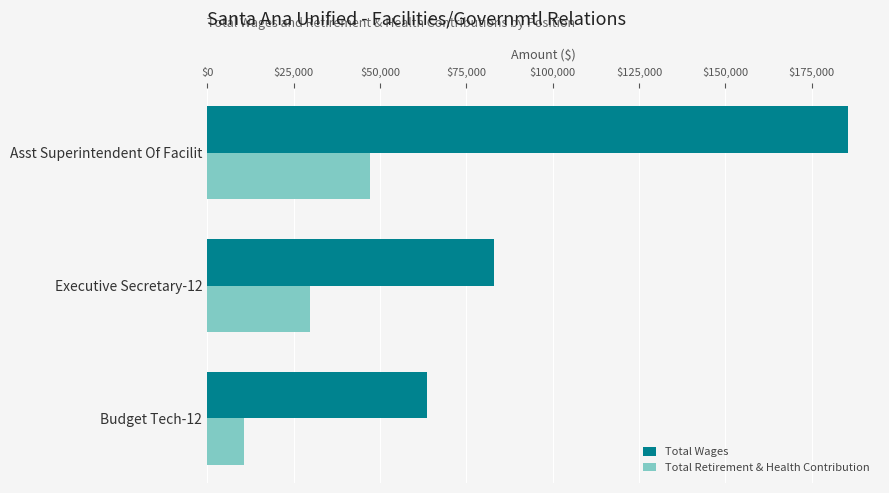

What is the difference between the maximum and minimum values in the Total Retirement & Health Contribution series?

36579